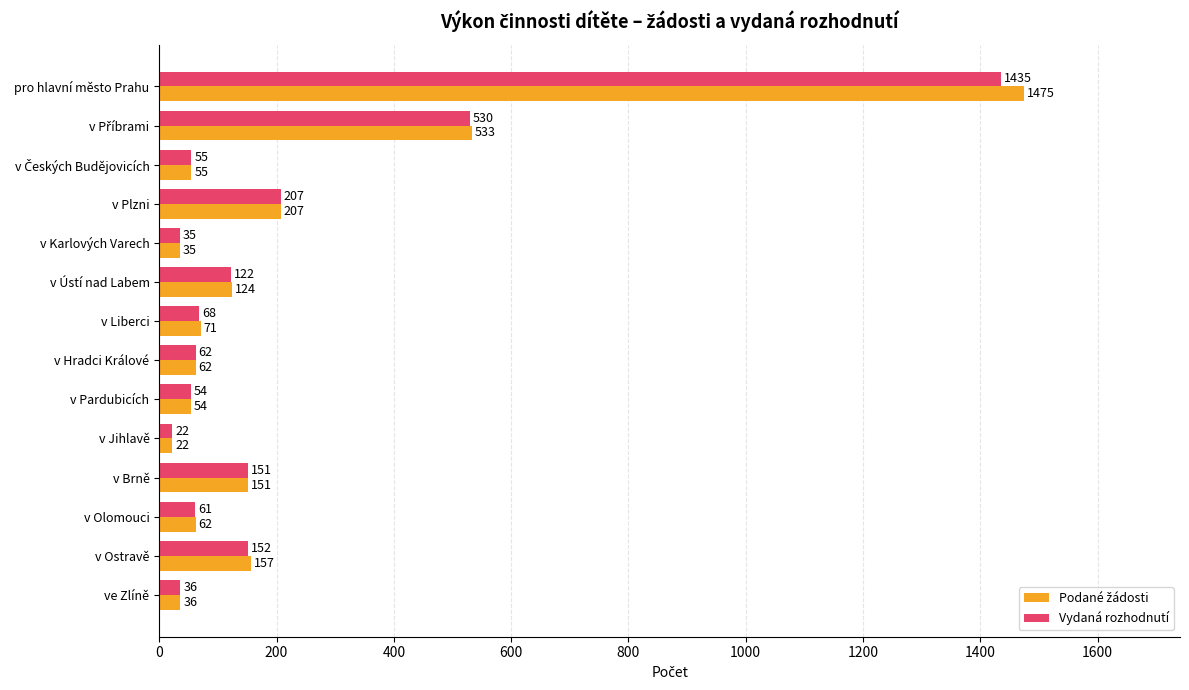

True or false: Vydaná rozhodnutí has a value of 35 at v Karlových Varech.

True